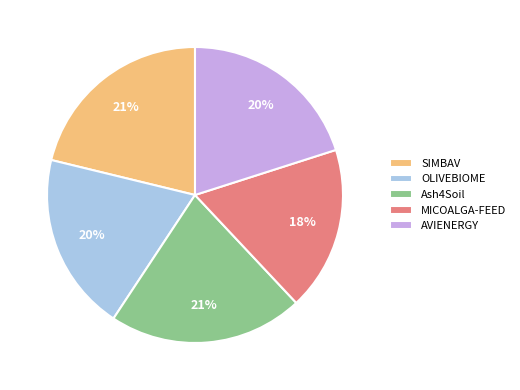

Which slice is the smallest?

MICOALGA-FEED